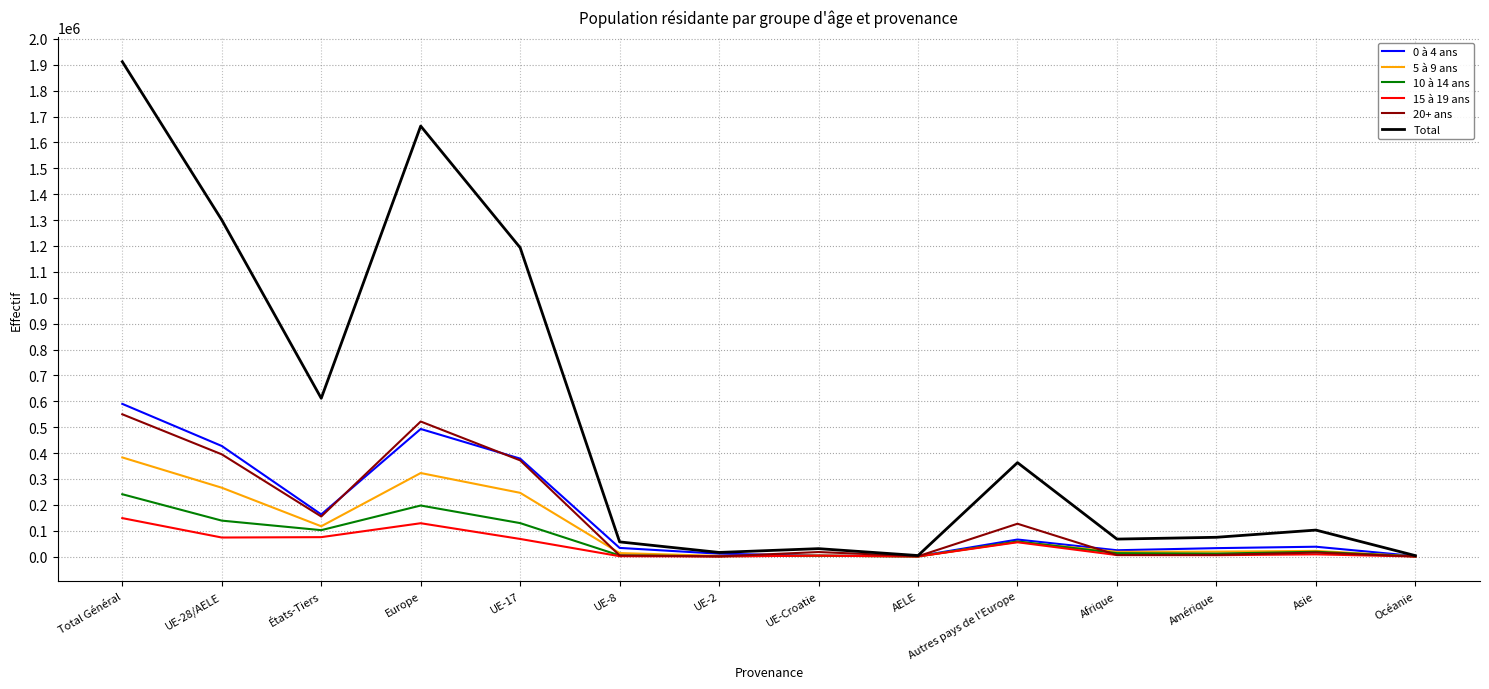

What is the total value across all series at UE-Croatie?

61112